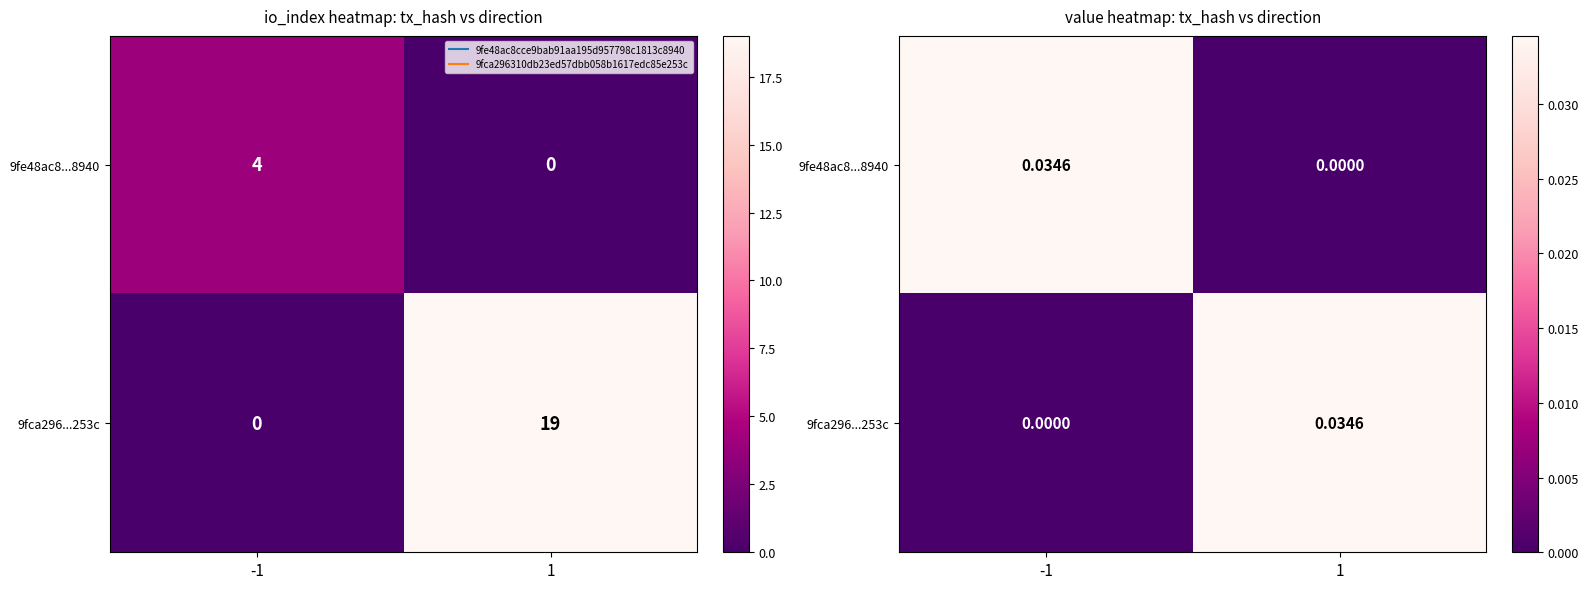

At -1, list the series in order from smallest to largest.

9fca296...253c, 9fe48ac8...8940